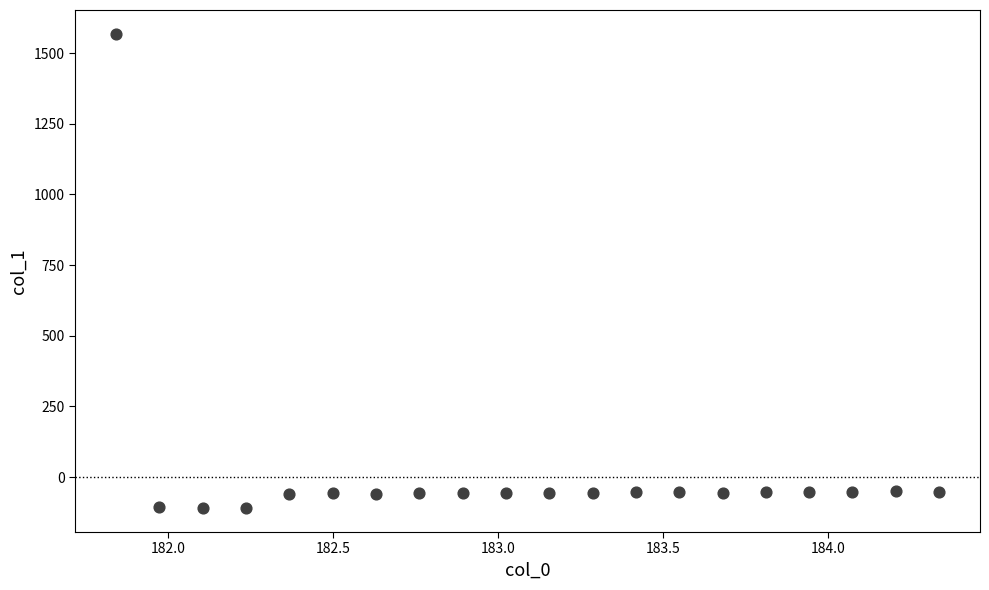

What is the range of X values (max minus min)?

2.5